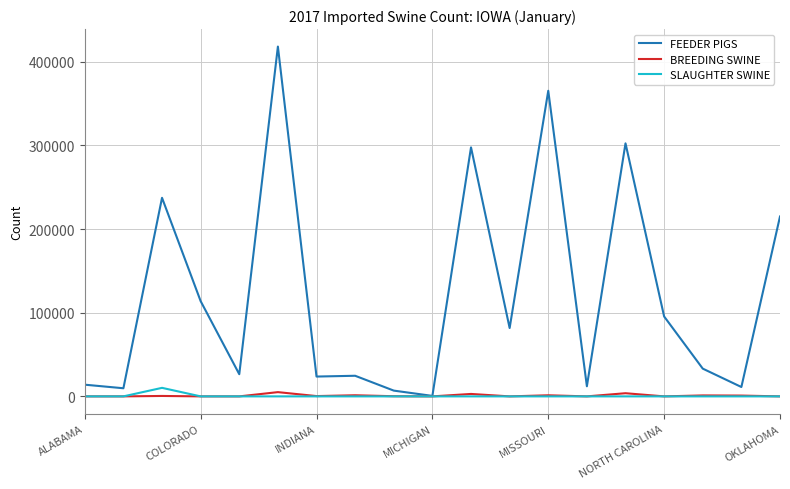

True or false: BREEDING SWINE has more than 1 interior local peaks.

True